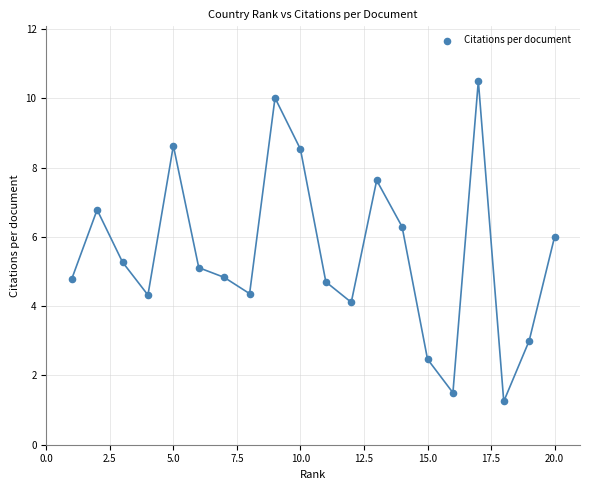

What is the range of X values (max minus min)?

19.0